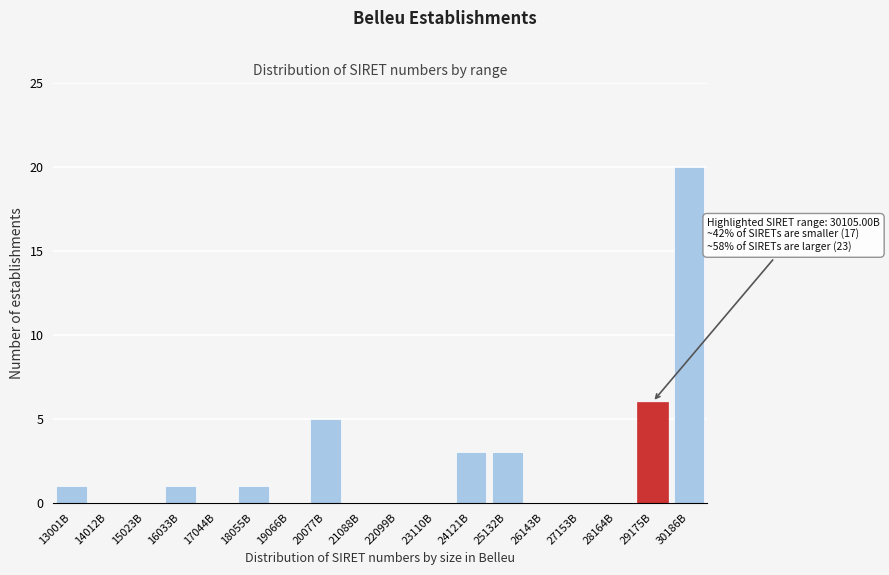

Reading left to right, extract all data points from this chart.

13001B=1	14012B=0	15023B=0	16033B=1	17044B=0	18055B=1	19066B=0	20077B=5	21088B=0	22099B=0	23110B=0	24121B=3	25132B=3	26143B=0	27153B=0	28164B=0	29175B=6	30186B=20